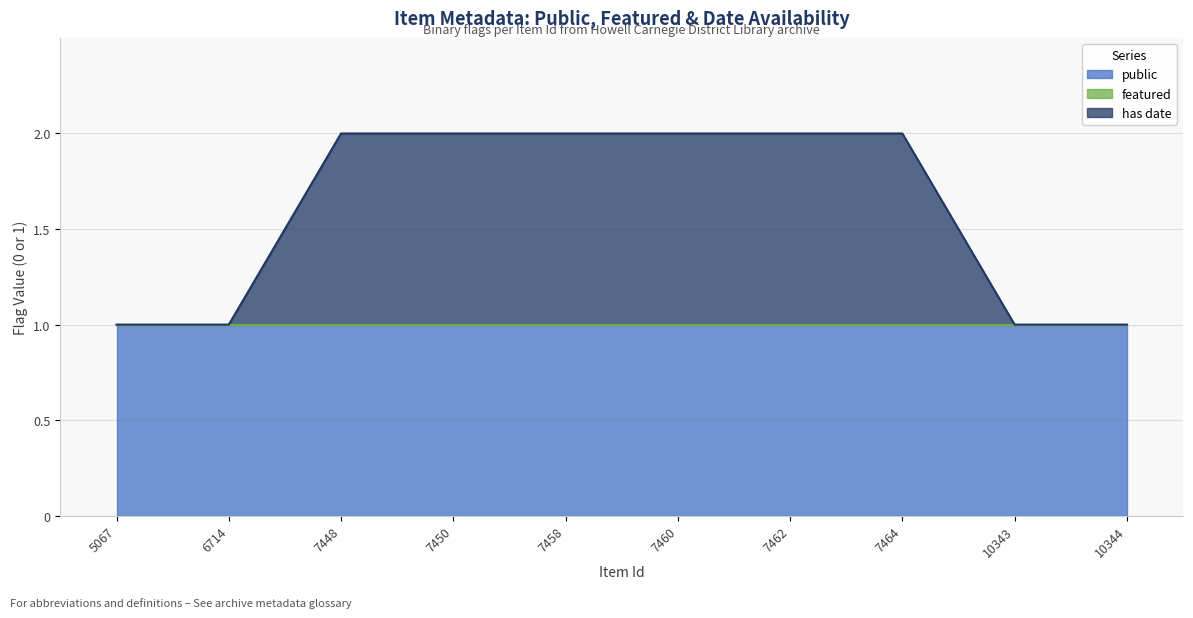

The public series shows 1 at 10344. True or false?

False